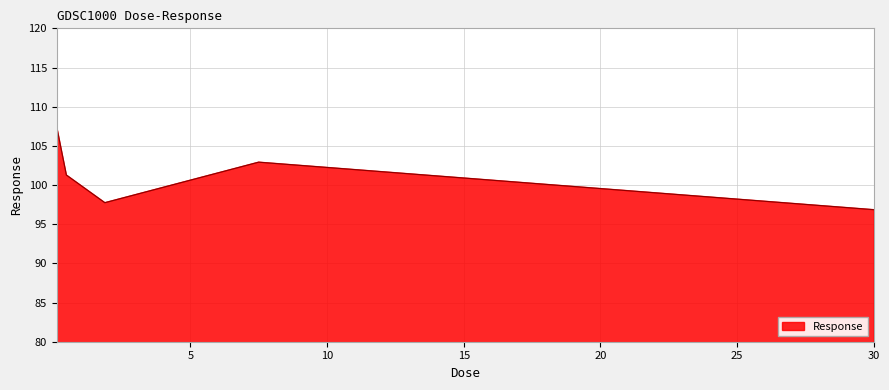

What is the sum of all values?

506.2